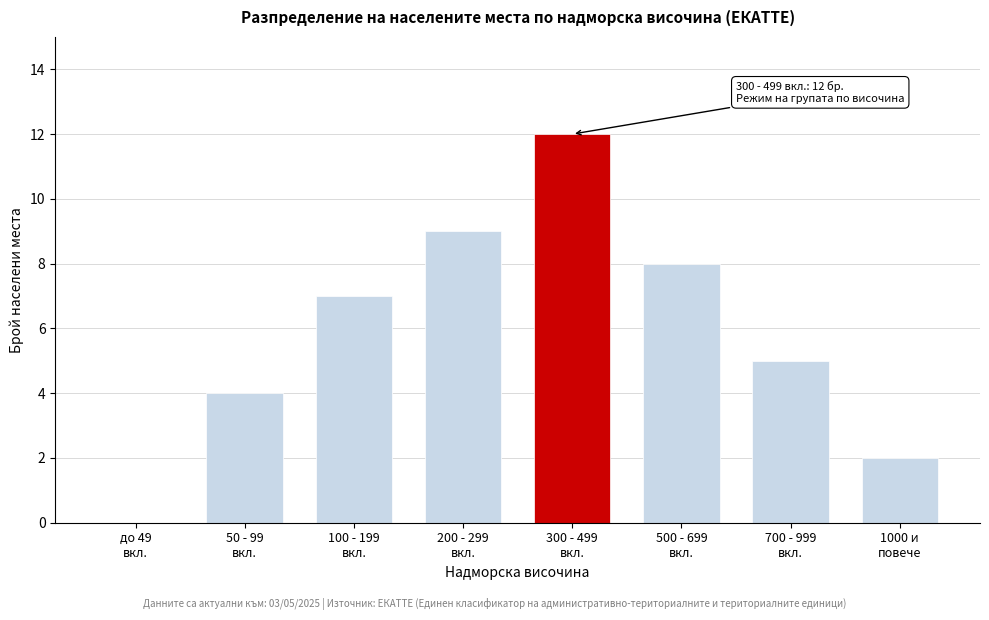

What is the greatest value displayed?

12